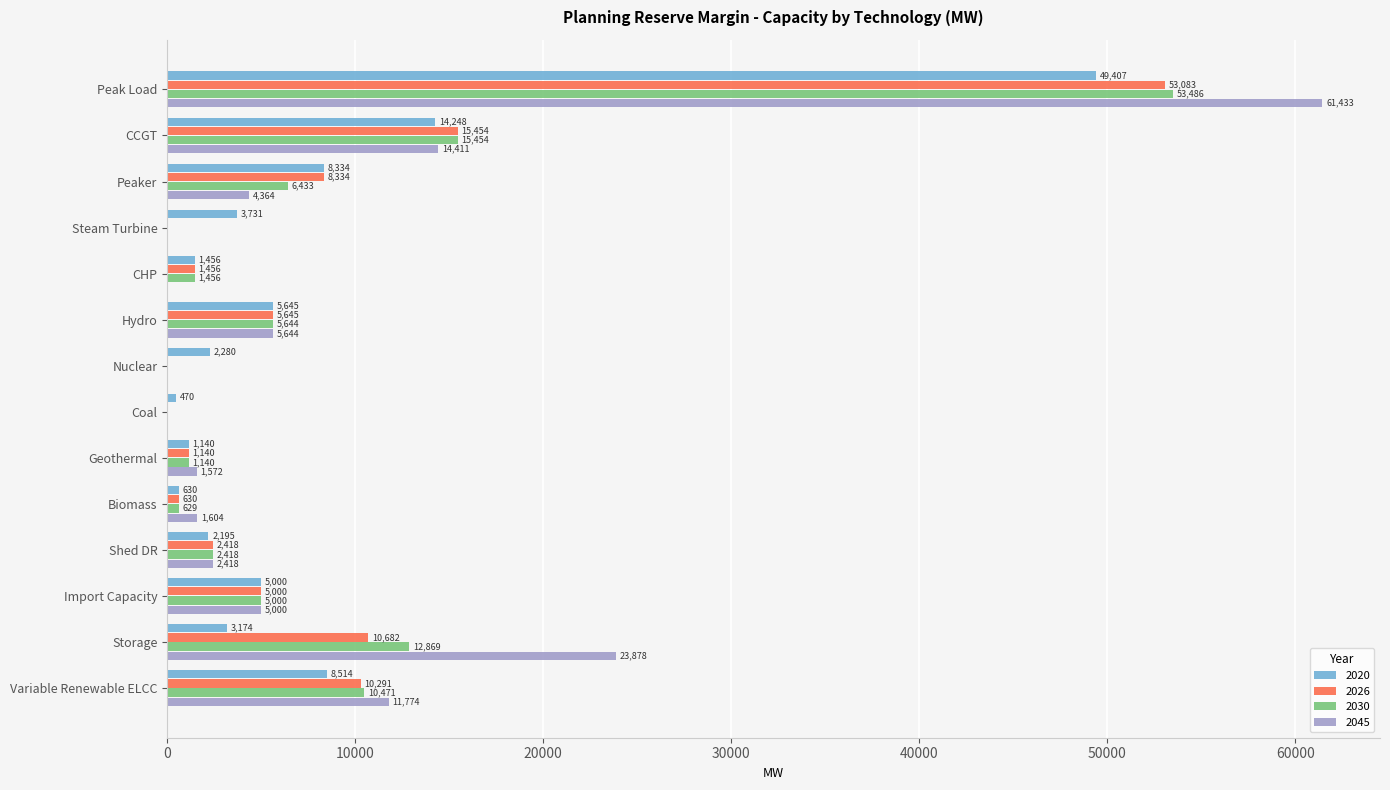

Is the value of 2020 at Shed DR greater than the value of 2045 at Biomass?

Yes